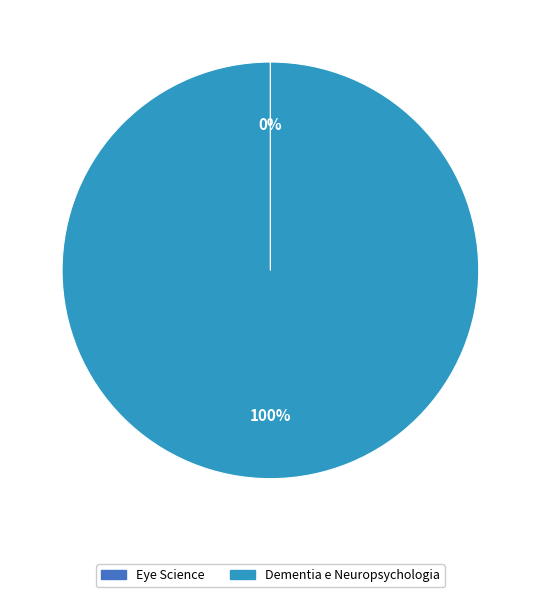

What is the majority slice?

Dementia e Neuropsychologia